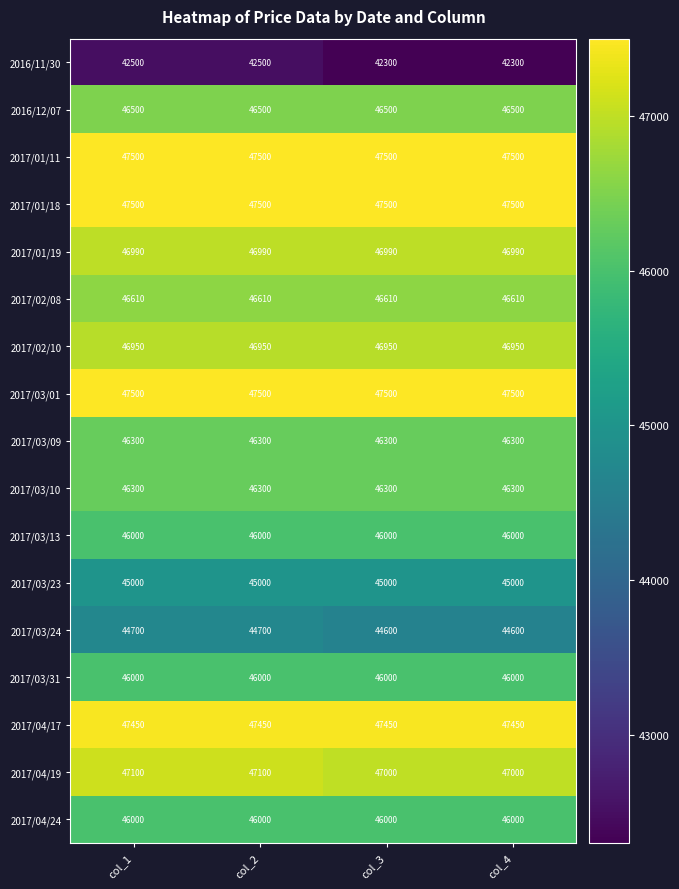

Is it true that 2017/03/13 equals 24255 at col_2?

False